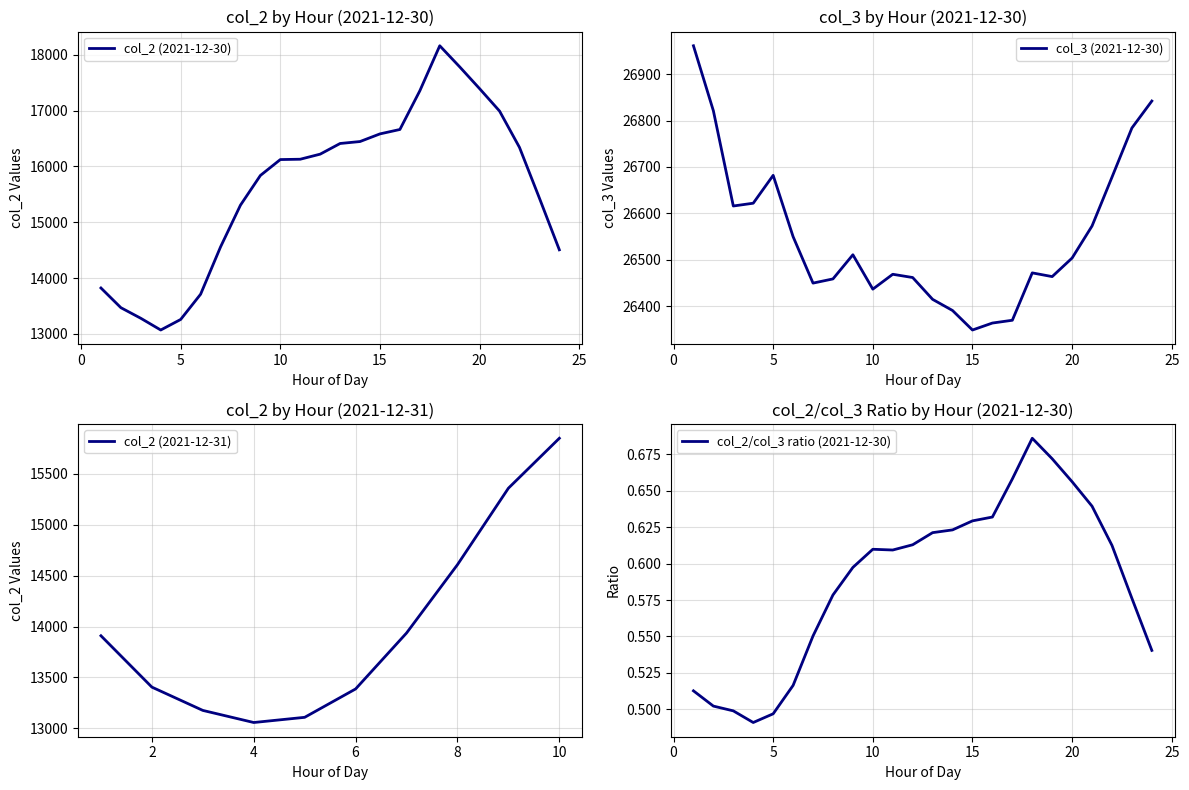

What is the minimum value for col_3 (2021-12-30)?

26349